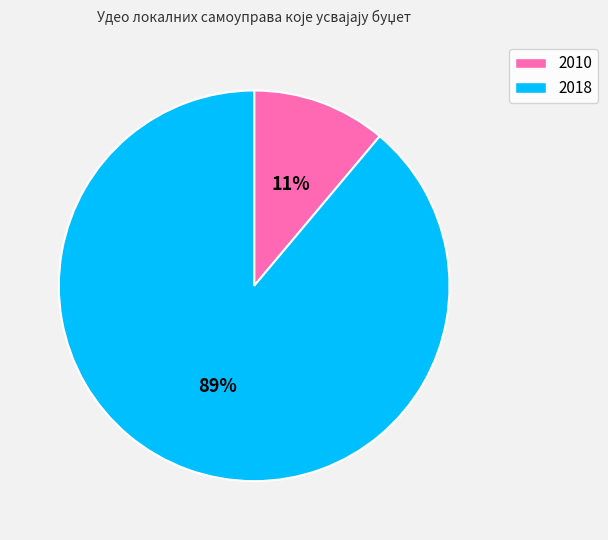

What is the largest slice in the pie chart?

2018